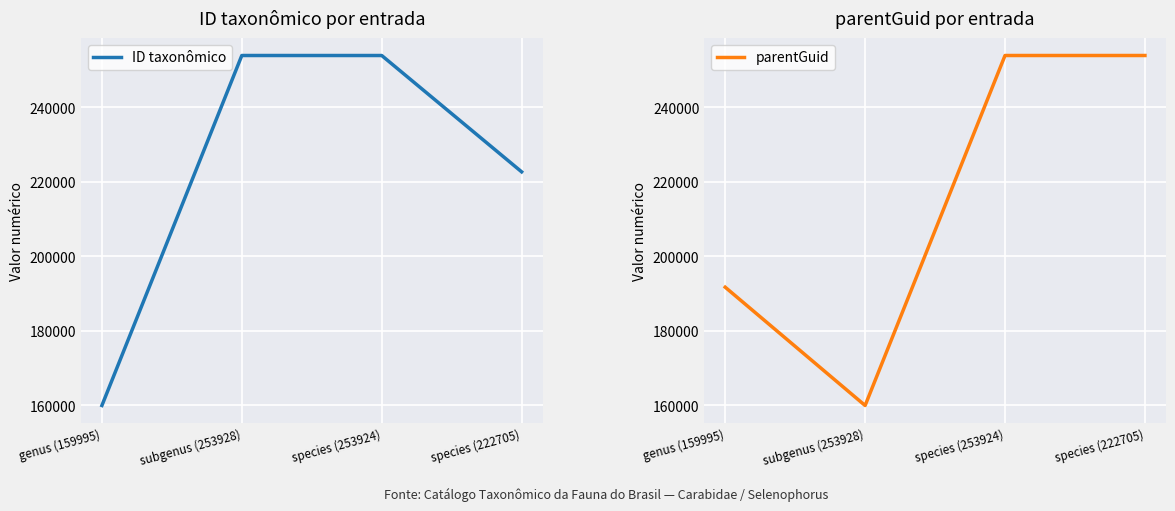

What is the average value of the ID taxonômico series?

222638